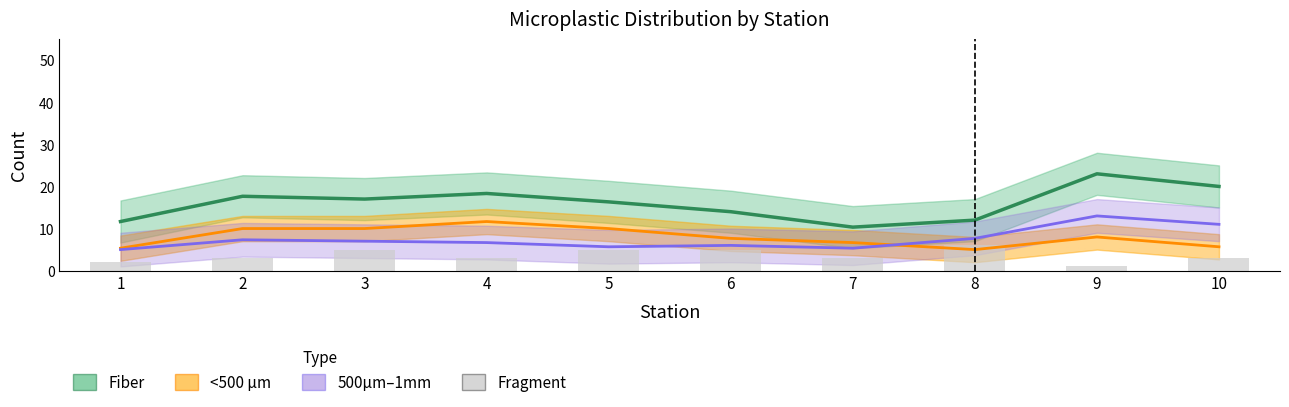

What is the value of the 500µm–1mm (smooth) bar at the 8th from the left?

7.7